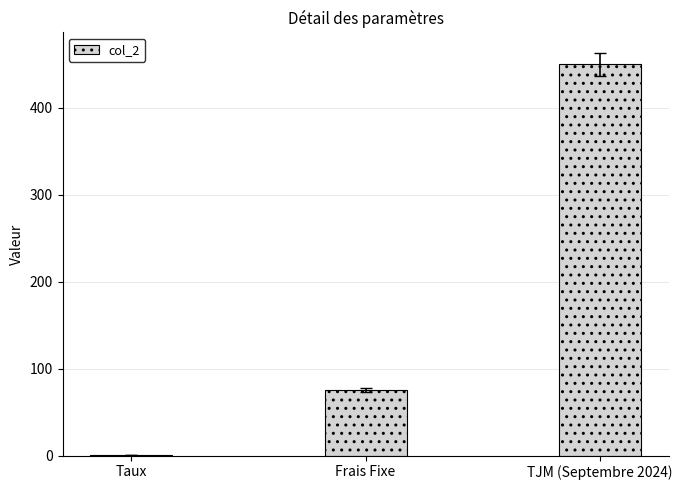

How many distinct data groups are displayed?

1